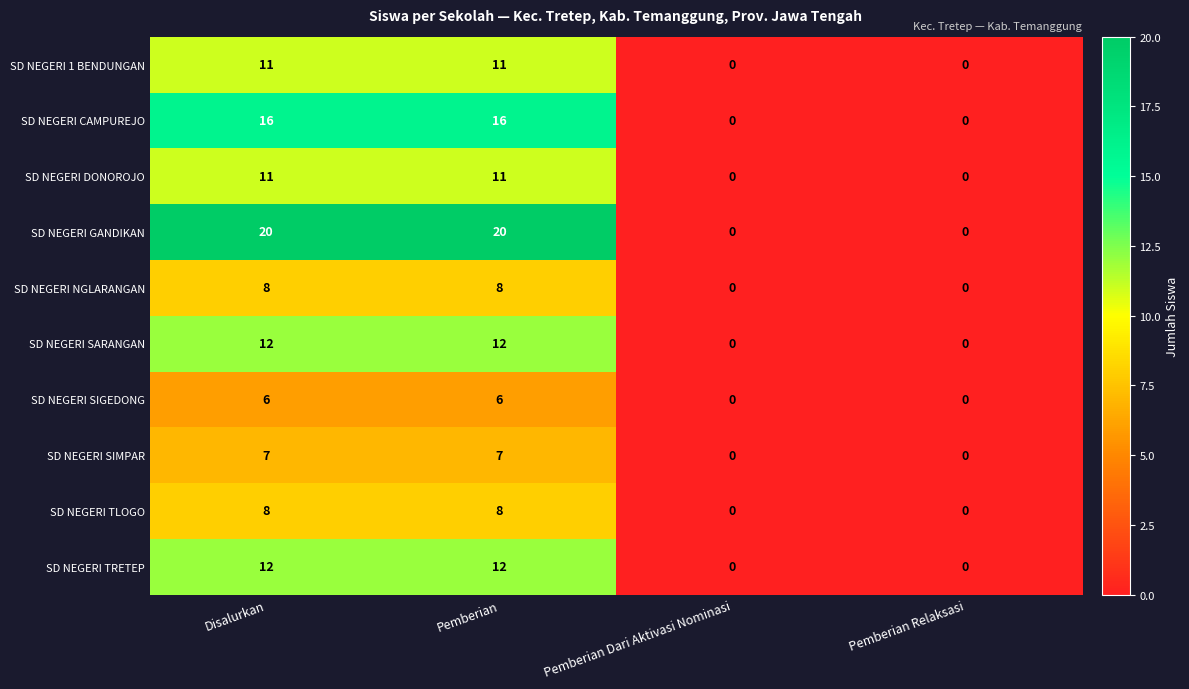

How many positive values does the SD NEGERI TLOGO series have?

2